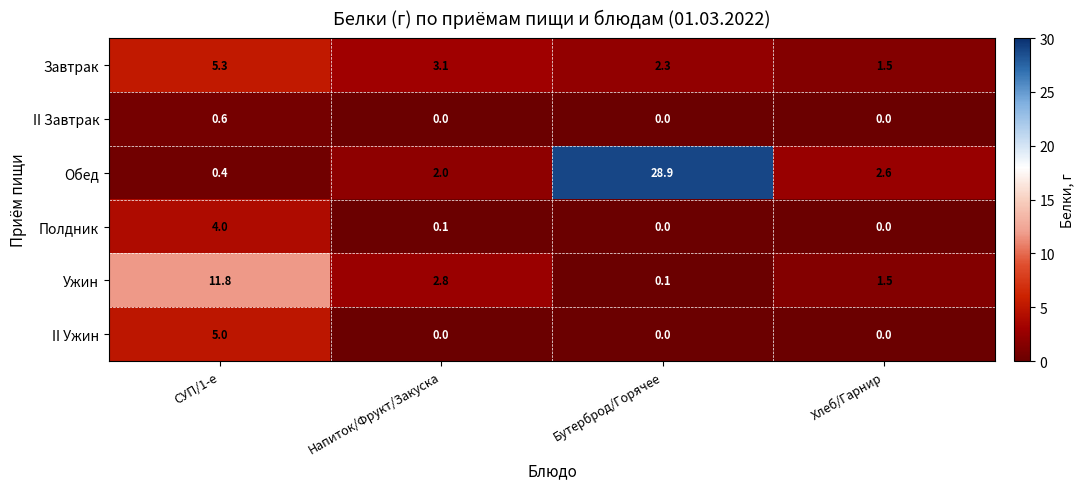

What is the approximate value of Обед at СУП/1-е?

0.4